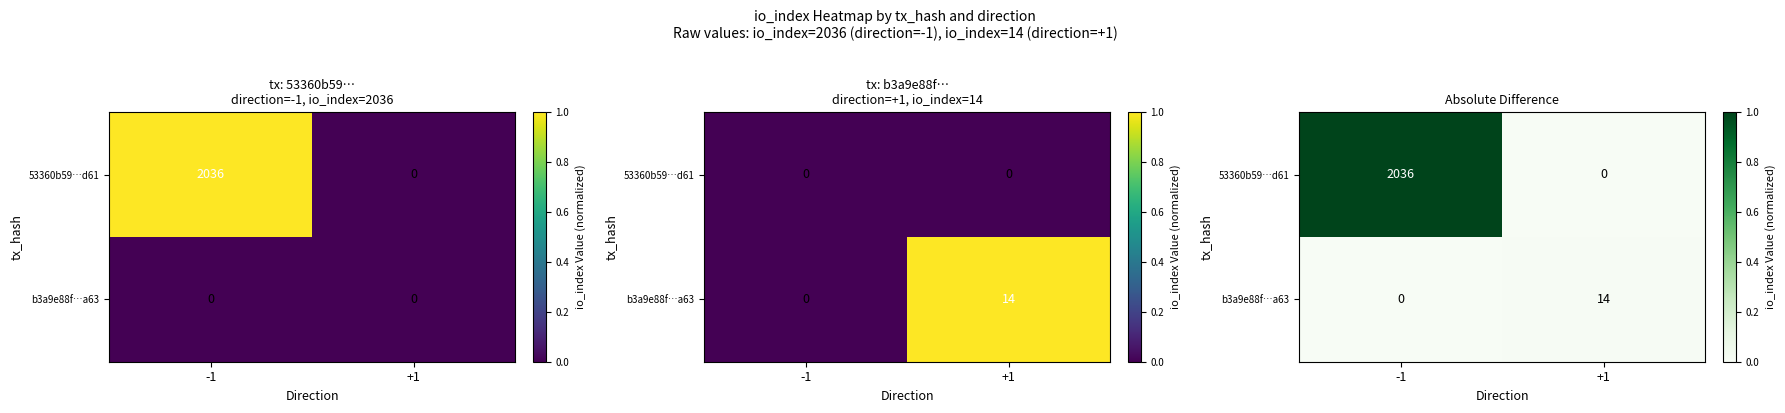

List the series in order of their peak value, highest first.

53360b59…d61, b3a9e88f…a63